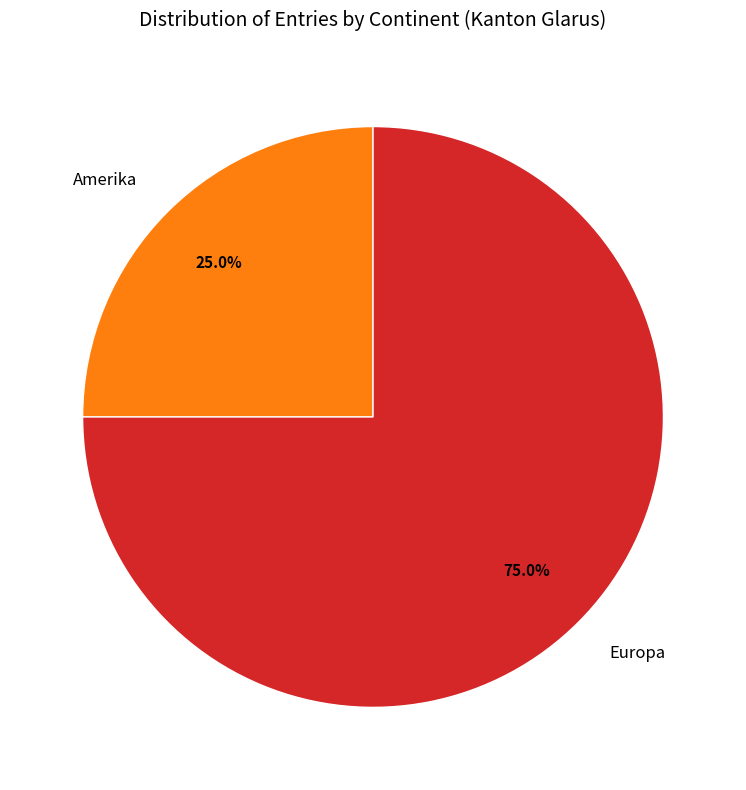

How many slices are in this pie chart?

2